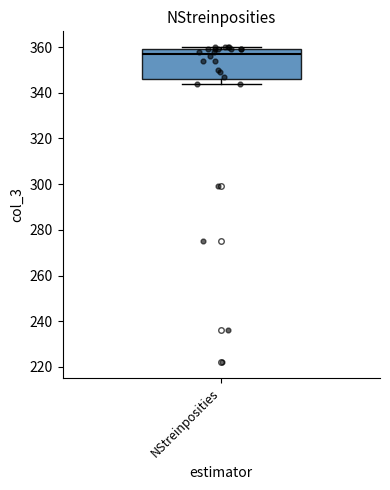

Read this box plot against the y-axis: the position of the median line, the range covered by the box, and the ends of both whiskers. The values are not printed on the chart, so give them approximately, as read against the axis.

median 358, box 346 to 360, whiskers 344 to 360 (just above the box's upper edge)